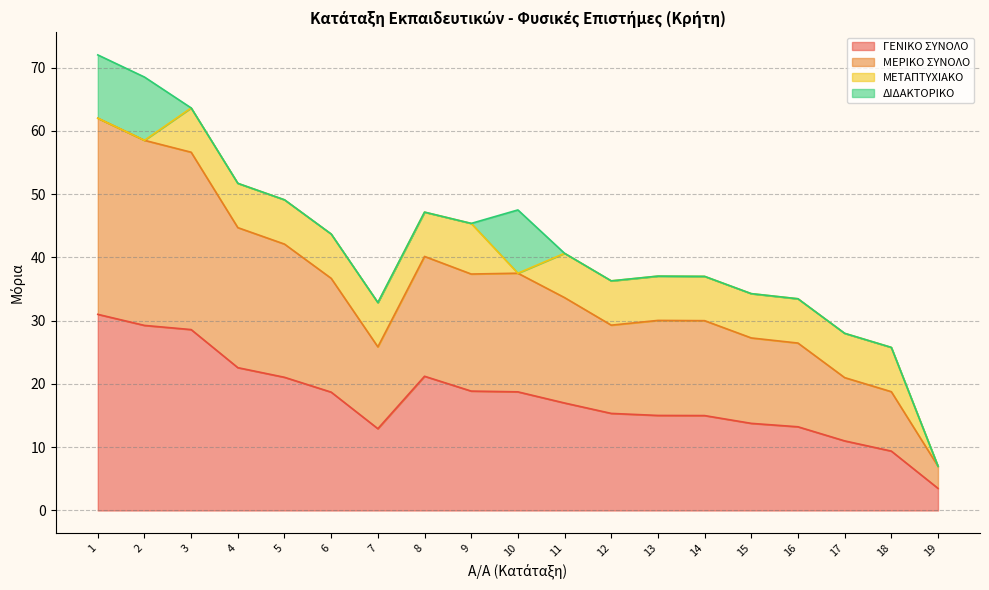

At which category does ΜΕΡΙΚΟ ΣΥΝΟΛΟ reach its first local peak?

8